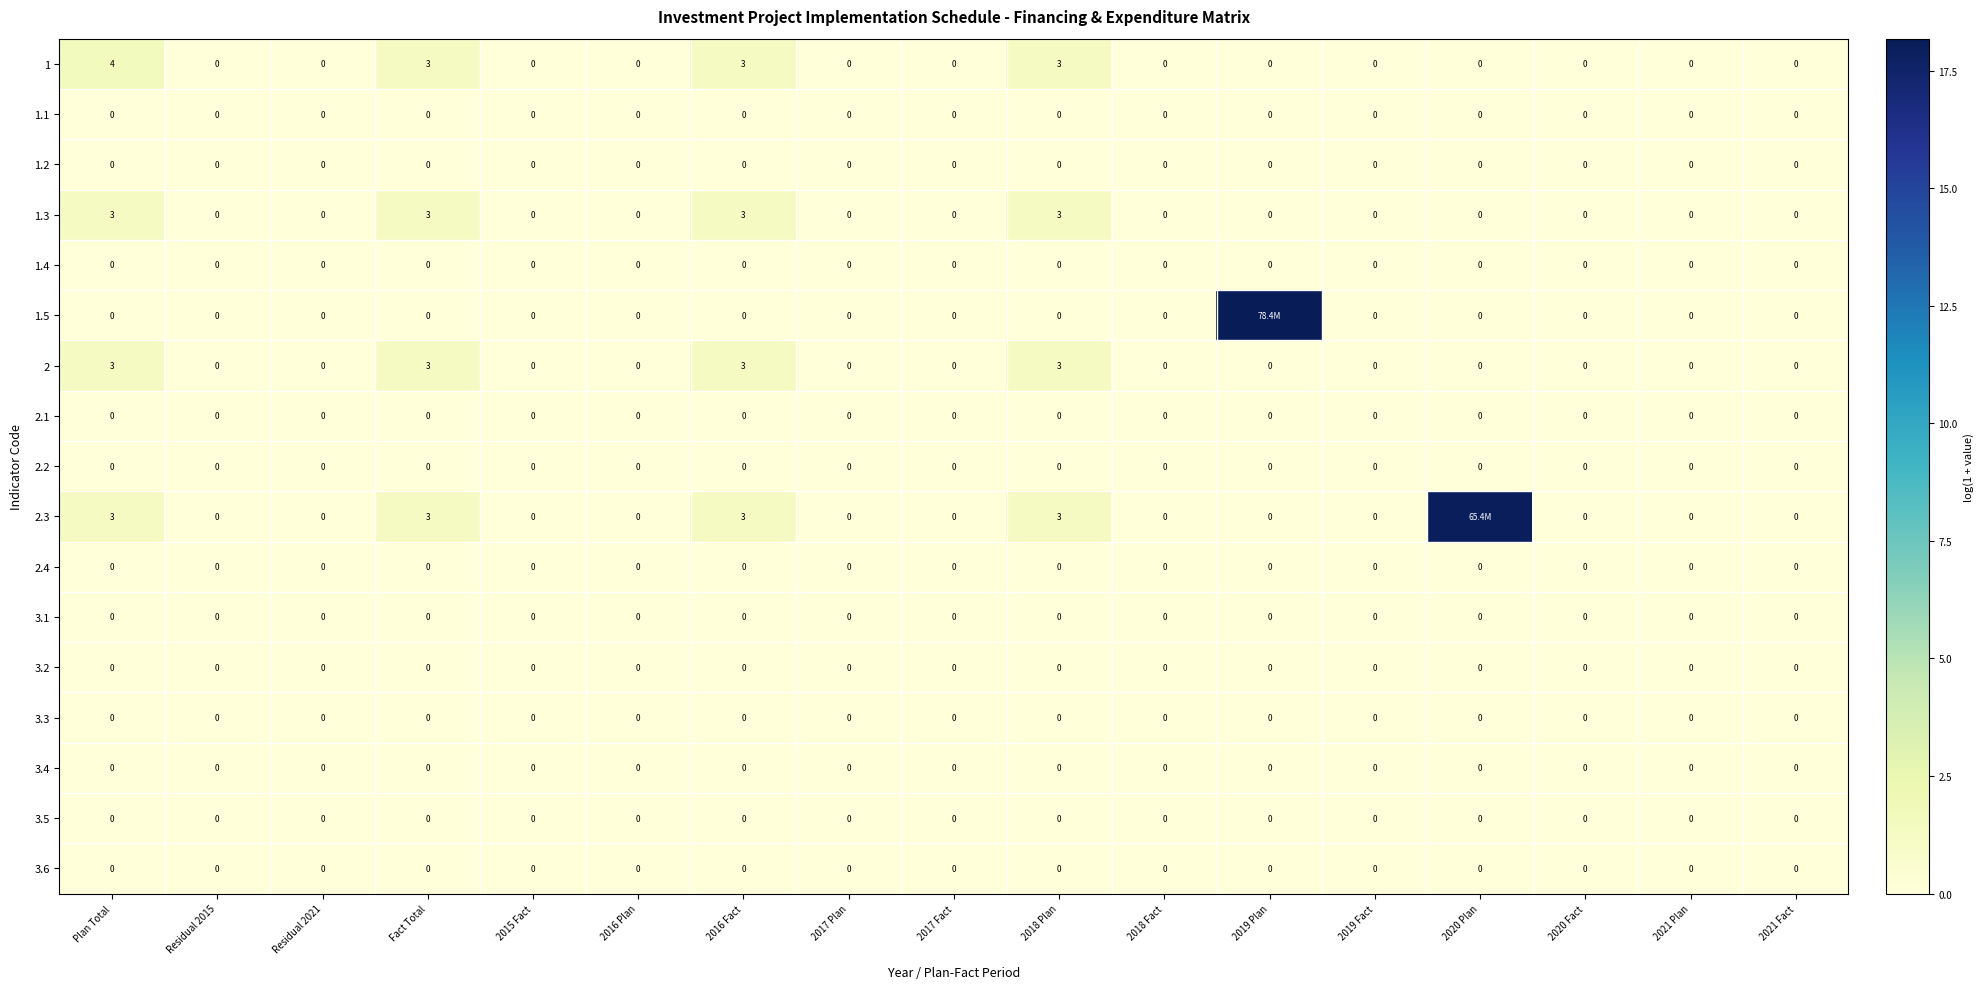

At which category does the chart reach its minimum across all series?

Residual 2015